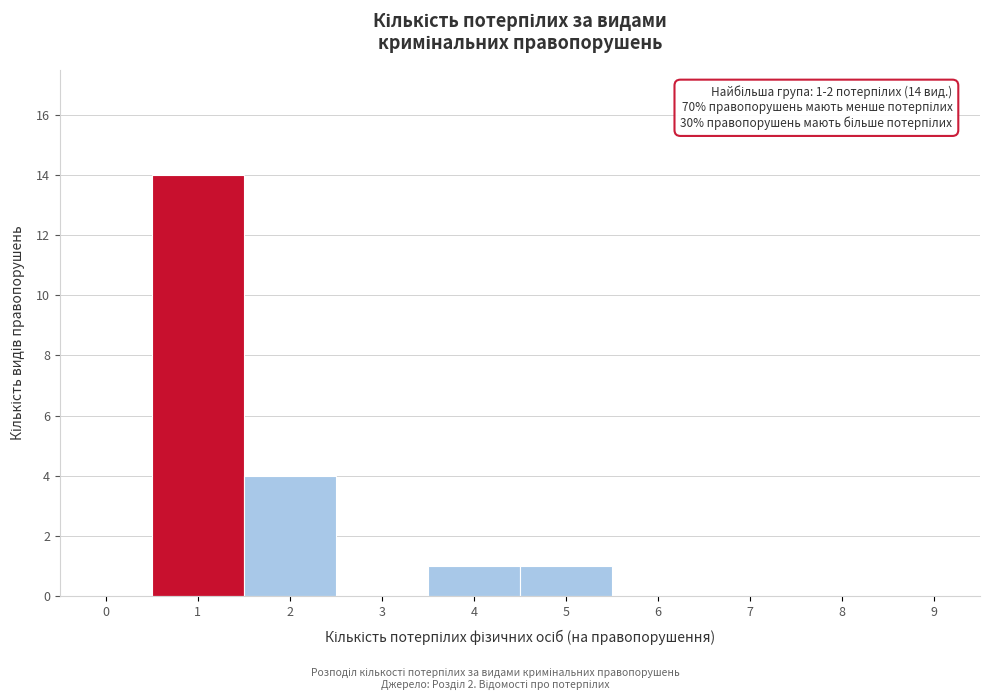

Reading left to right, transcribe all the data shown in this chart.

0=0	1=14	2=4	3=0	4=1	5=1	6=0	7=0	8=0	9=0